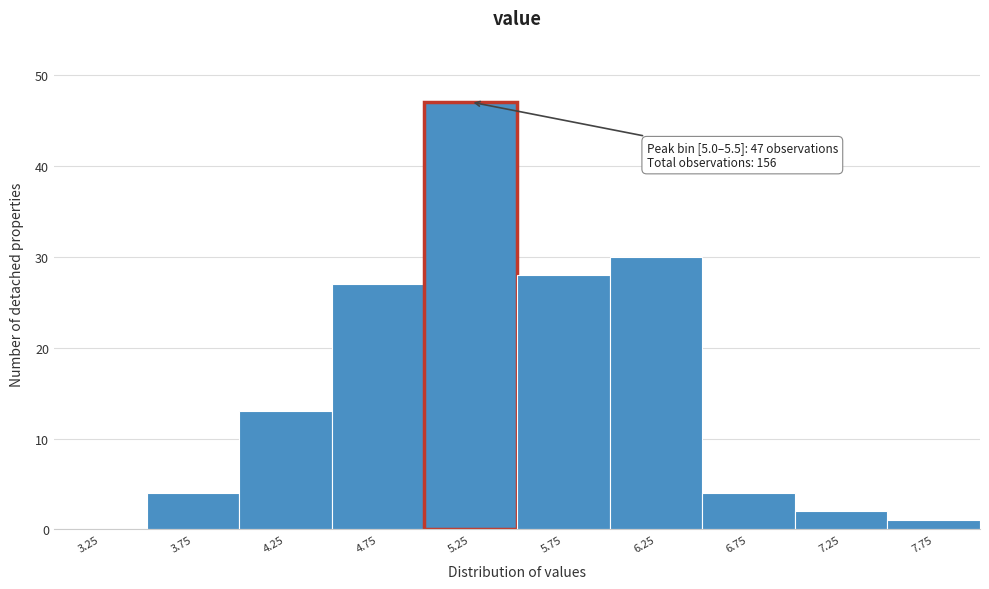

Over which range of the x-axis is the bar tallest?

5.0 to 5.5